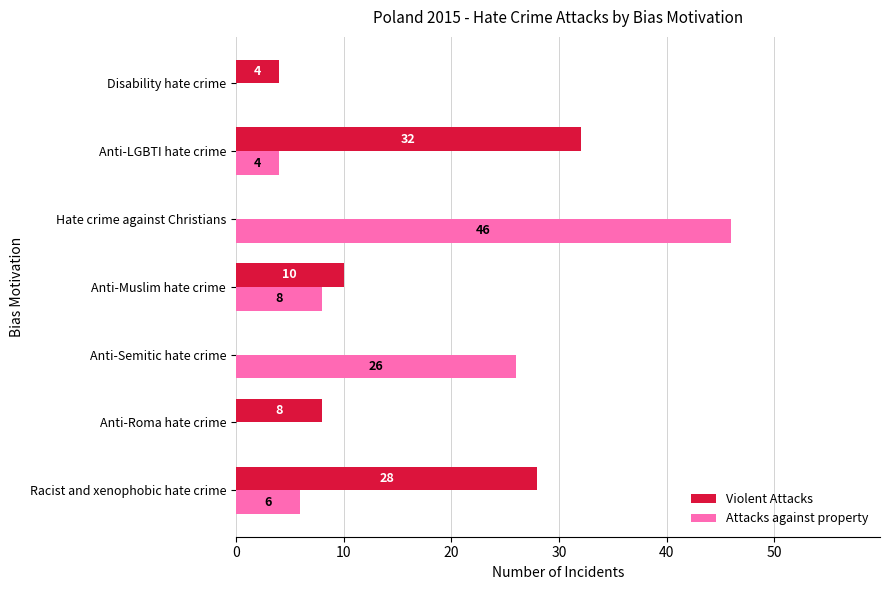

At which label is Violent Attacks closest to 16?

Anti-Muslim hate crime